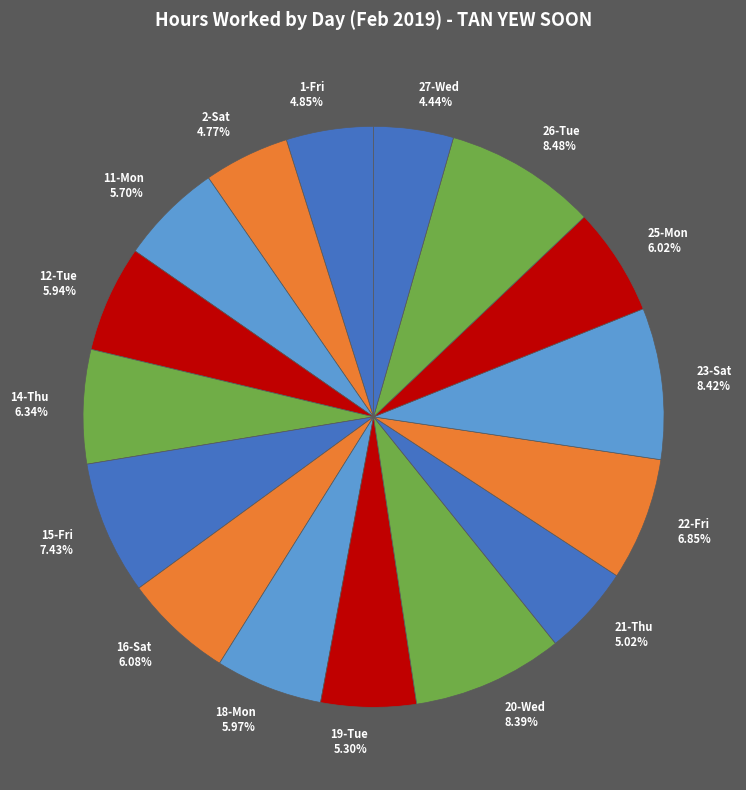

Is 25-Mon the majority of the pie?

No